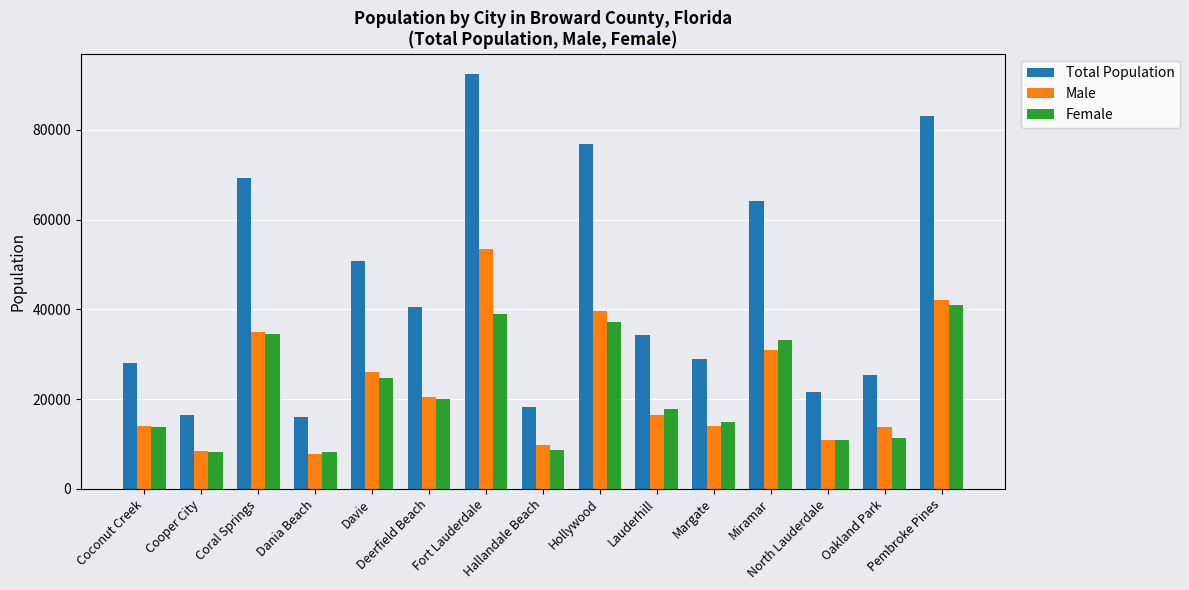

What is the label of the 1st bar from the left?

Coconut Creek